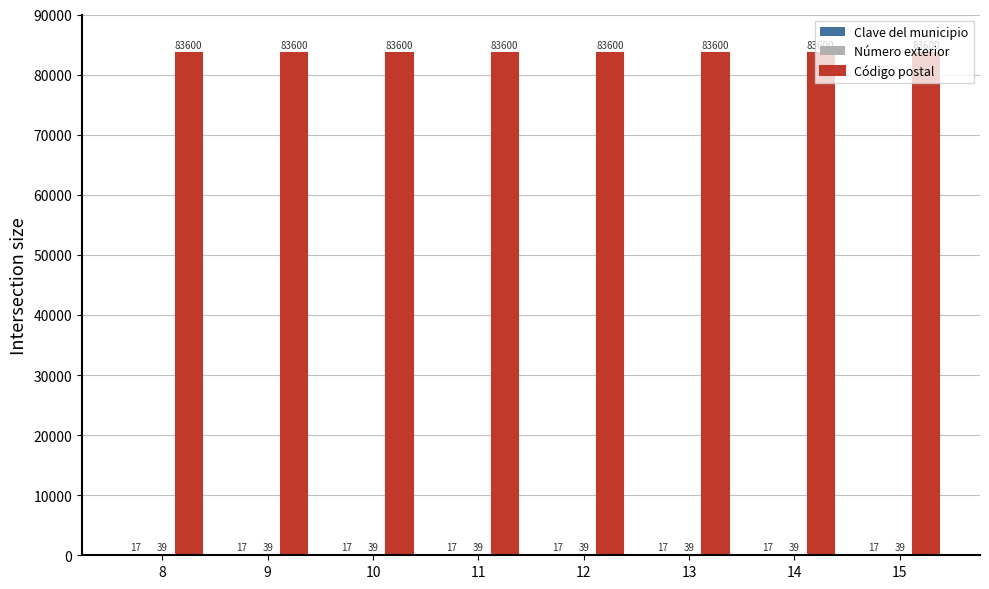

What is the total value across all series at 8?

83656